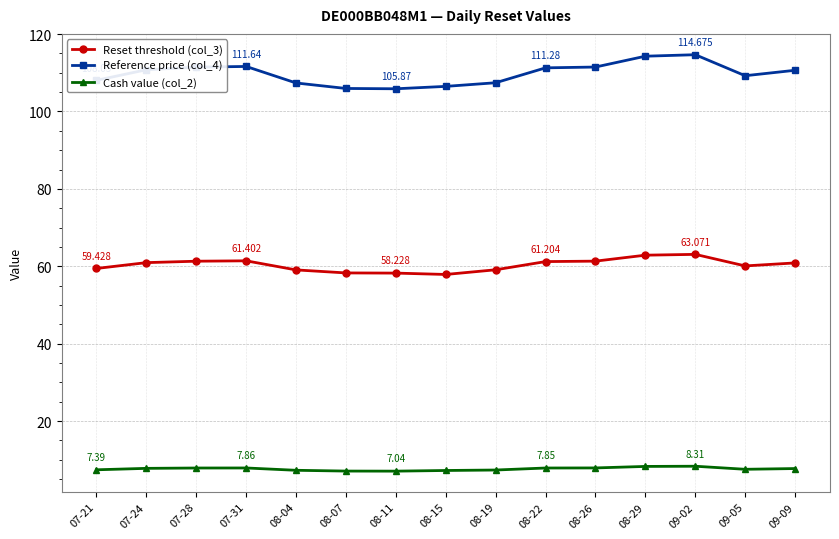

How many values in the Reference price (col_4) series exceed 110?

8